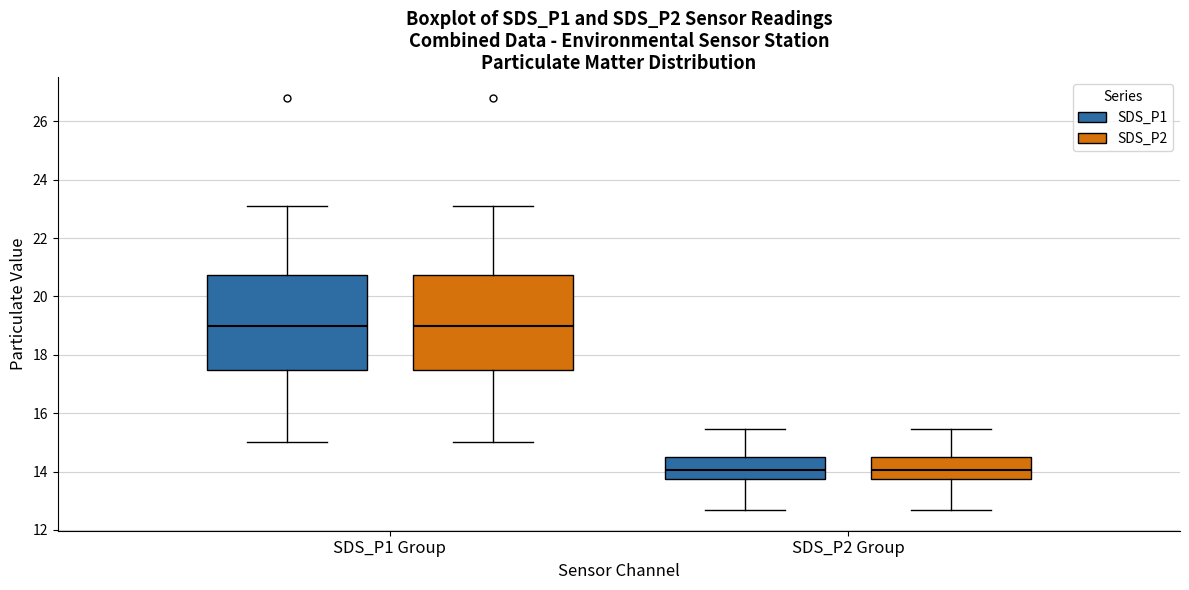

Reading left to right, read every box against the y-axis: the position of its median line, the range the box covers, and the ends of its whiskers. The values are not printed on the chart, so give them approximately, as read against the axis.

SDS_P1 Group (SDS_P1): median 19.0, box 17.4 to 20.8, whiskers 15.0 to 23.2
SDS_P1 Group (SDS_P2): median 19.0, box 17.4 to 20.8, whiskers 15.0 to 23.2
SDS_P2 Group (SDS_P1): median 14.0, box 13.8 to 14.6, whiskers 12.6 to 15.4
SDS_P2 Group (SDS_P2): median 14.0, box 13.8 to 14.6, whiskers 12.6 to 15.4